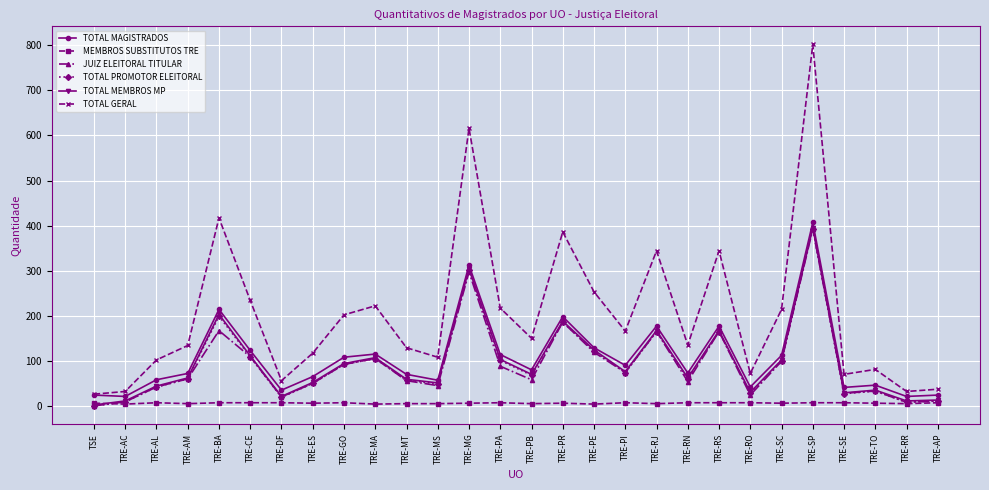

Which series has the largest range (max minus min)?

TOTAL GERAL